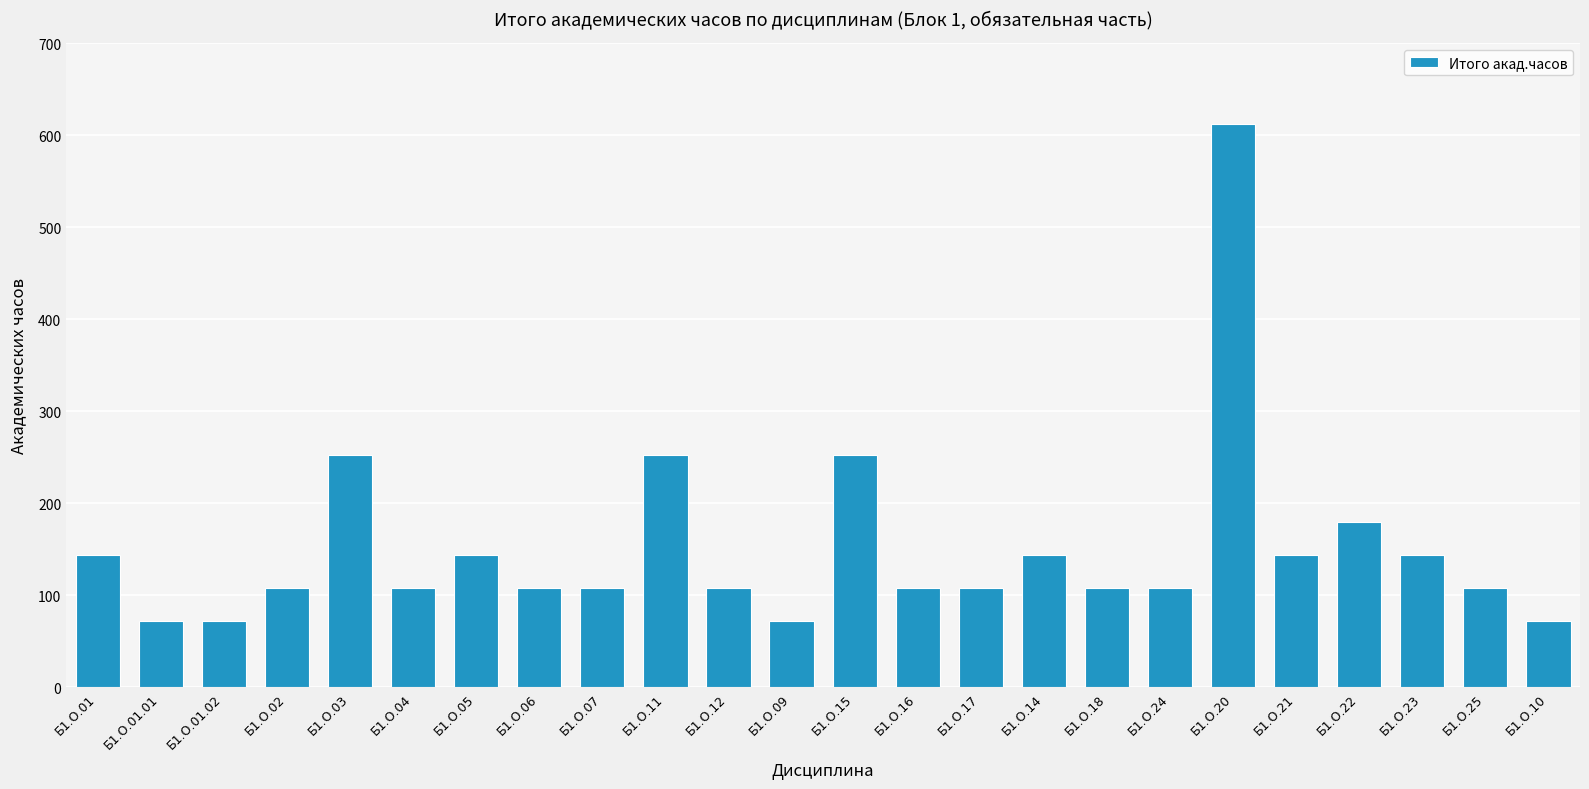

The value at Б1.О.03 is 252. True or false?

True